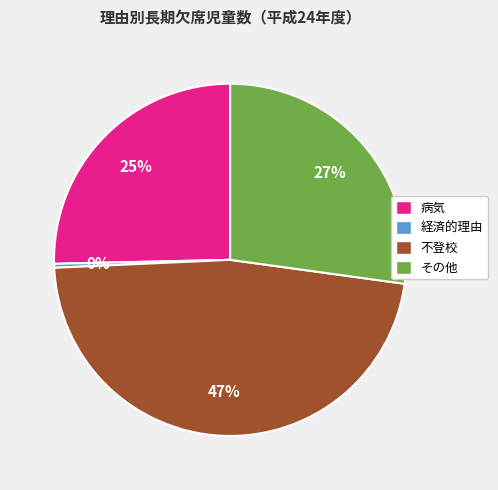

How many segments does this pie chart have?

4